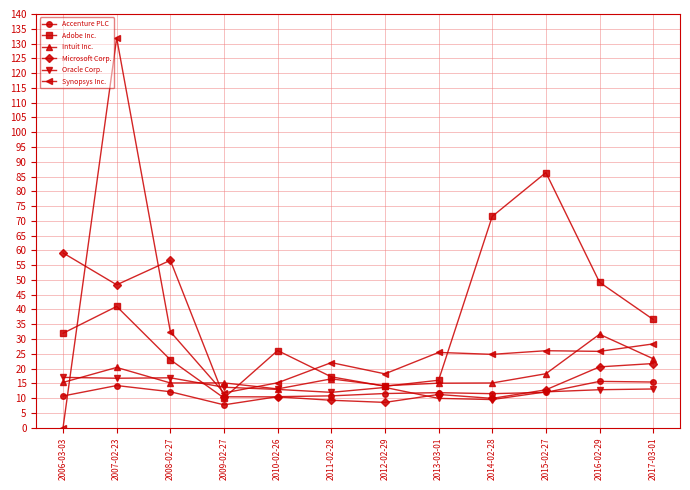

Rank the series by their maximum value, from highest to lowest.

Synopsys Inc., Adobe Inc., Microsoft Corp., Intuit Inc., Oracle Corp., Accenture PLC